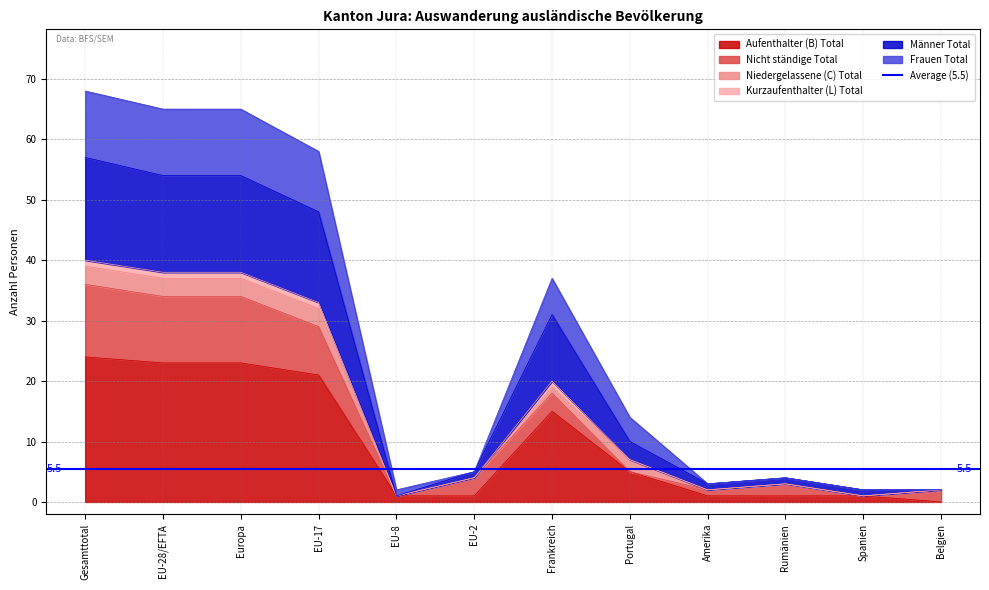

Which category has the lowest value across all series?

Belgien